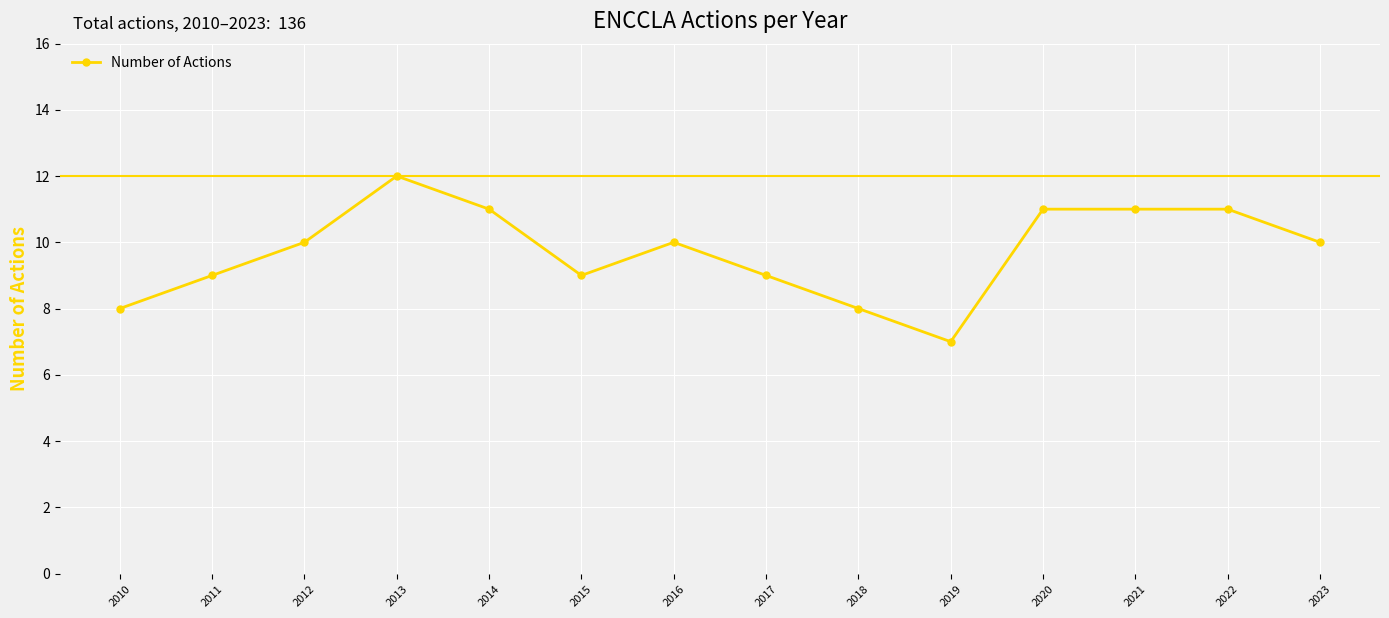

What value does the data have at 2013?

12